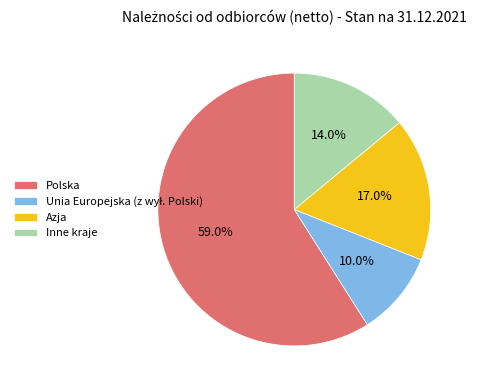

How many slices are in this pie chart?

4